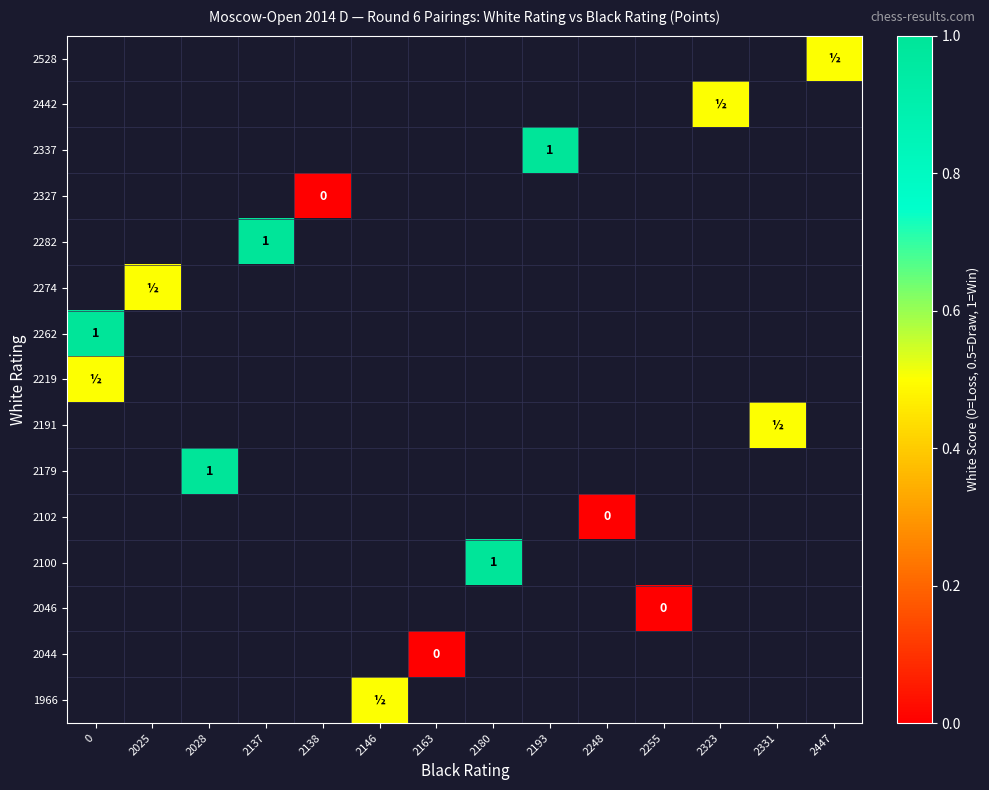

How many categories are shown in the chart?

14